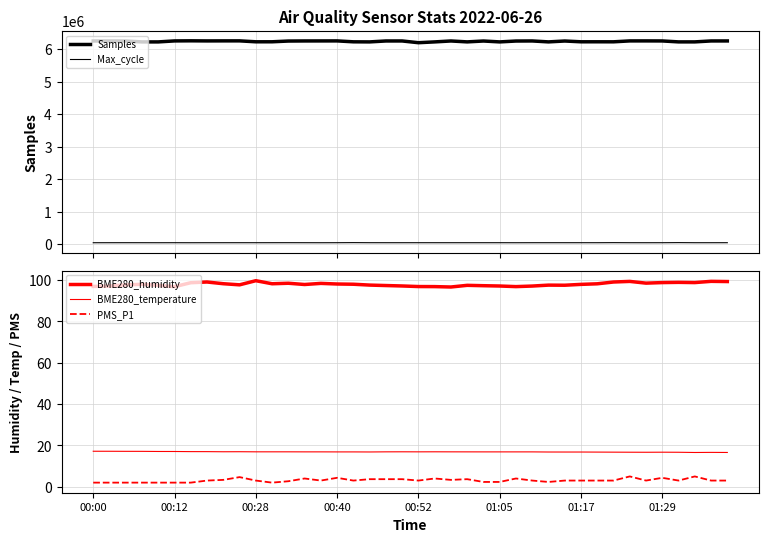

What is the difference between the maximum and minimum values in the Max_cycle series?

3441.0